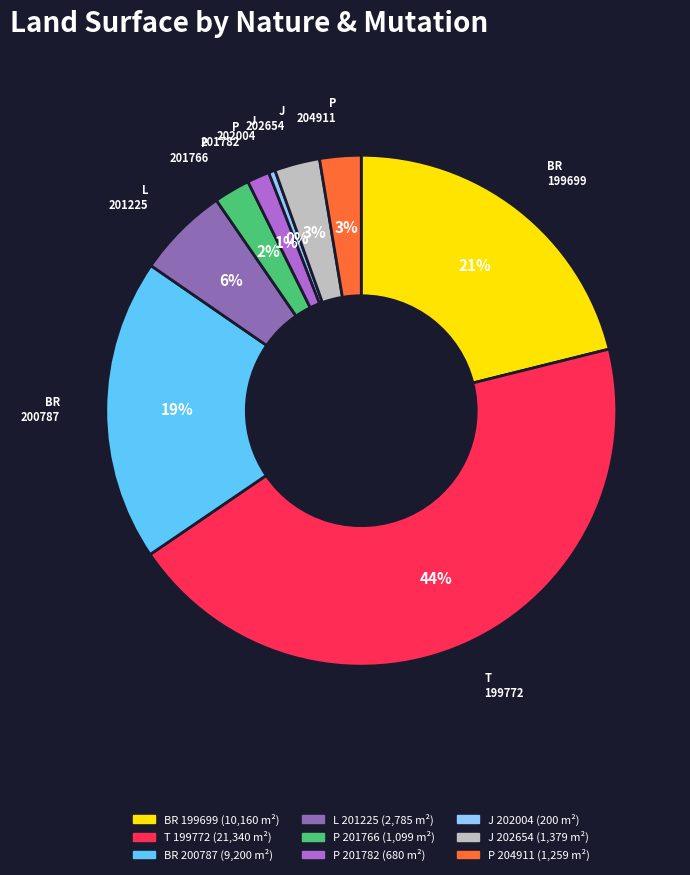

To the nearest percent, what is the difference between the largest and smallest slice percentages?

44%